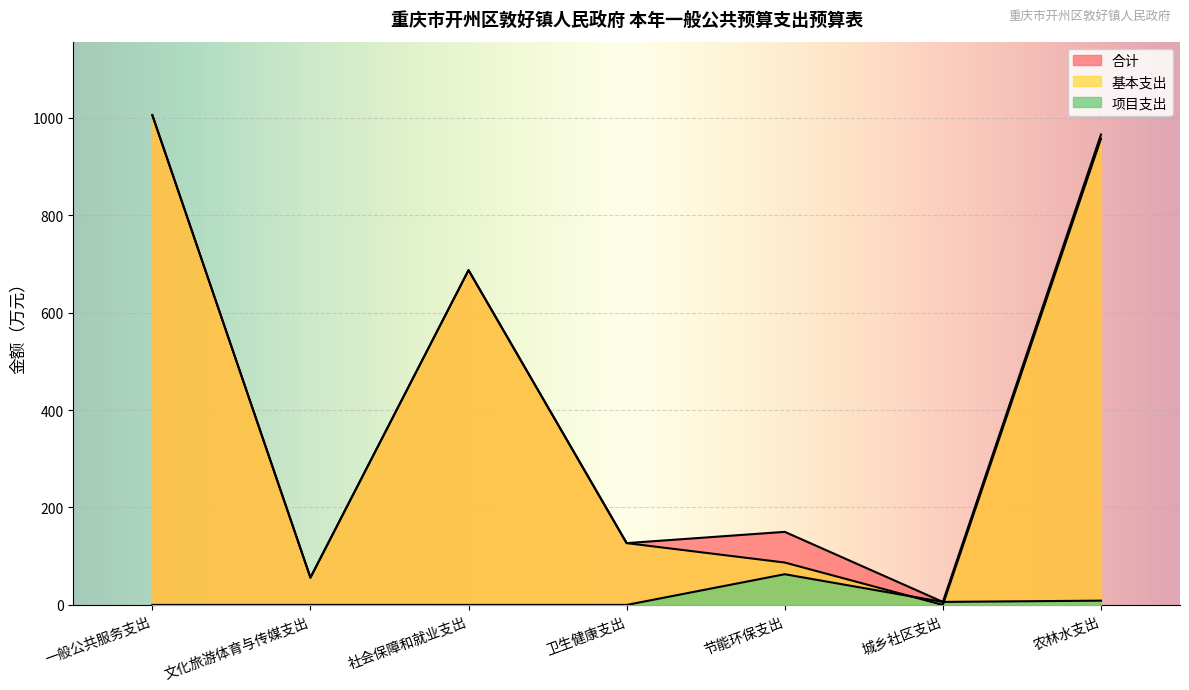

What is the highest value of the 合计 series?

1005.1